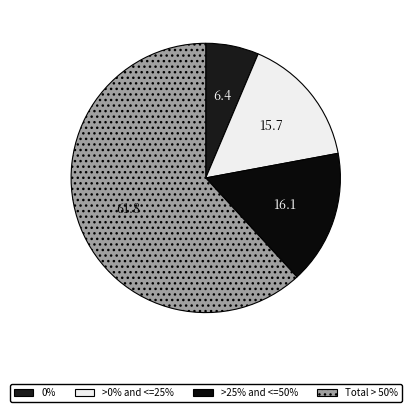

How many segments does this pie chart have?

4